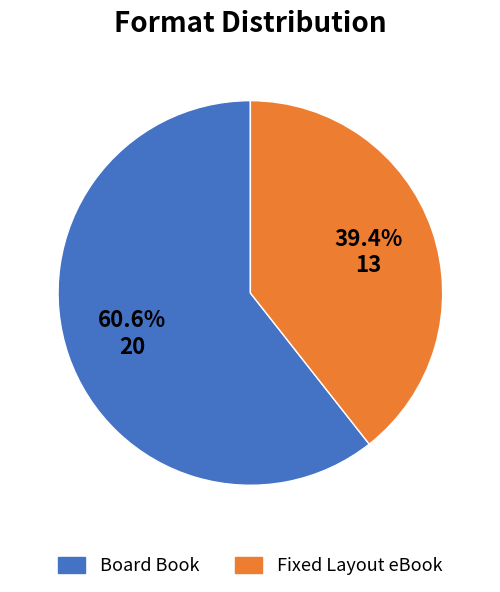

How many segments does this pie chart have?

2